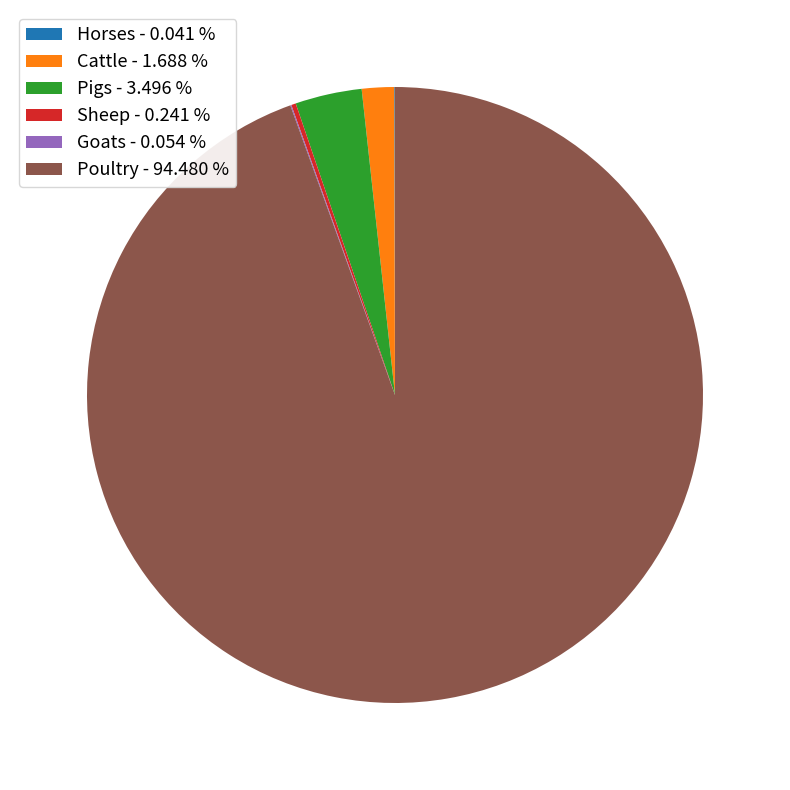

Does any single category account for the majority?

Yes